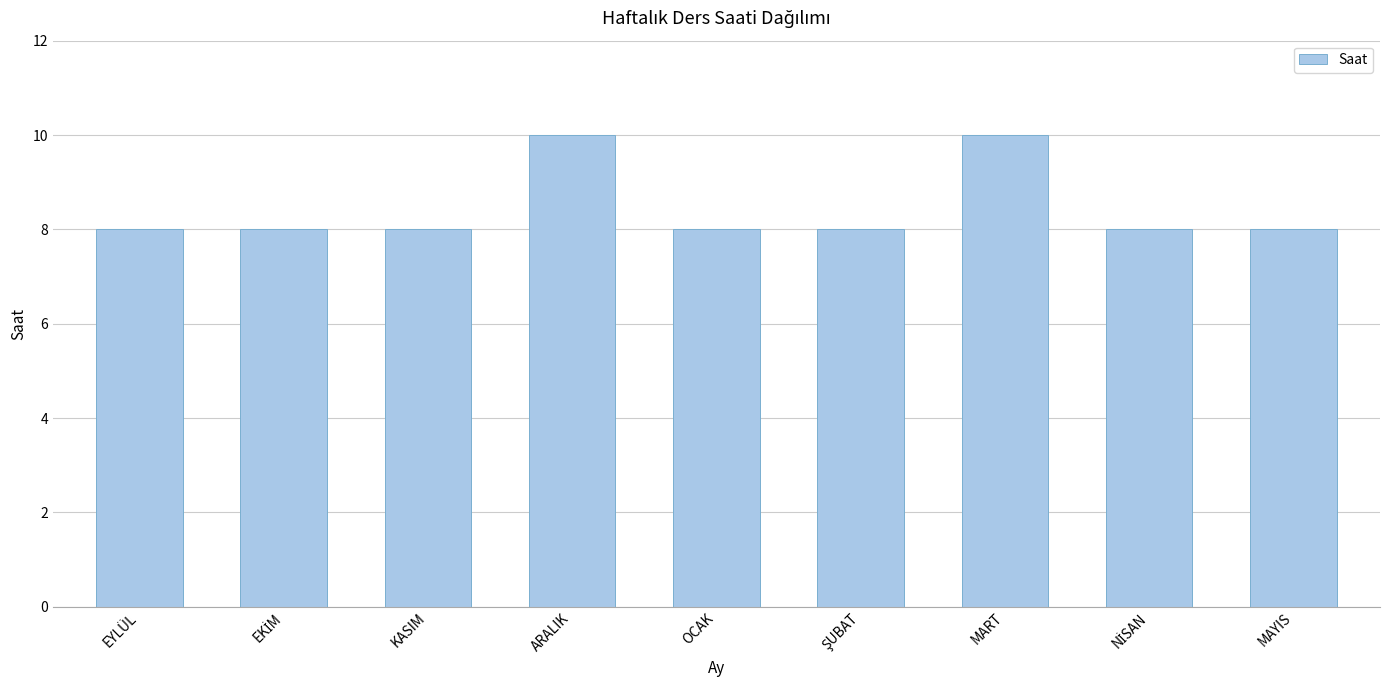

Reading right to left, extract all data points from this chart.

8	8	10	8	8	10	8	8	8